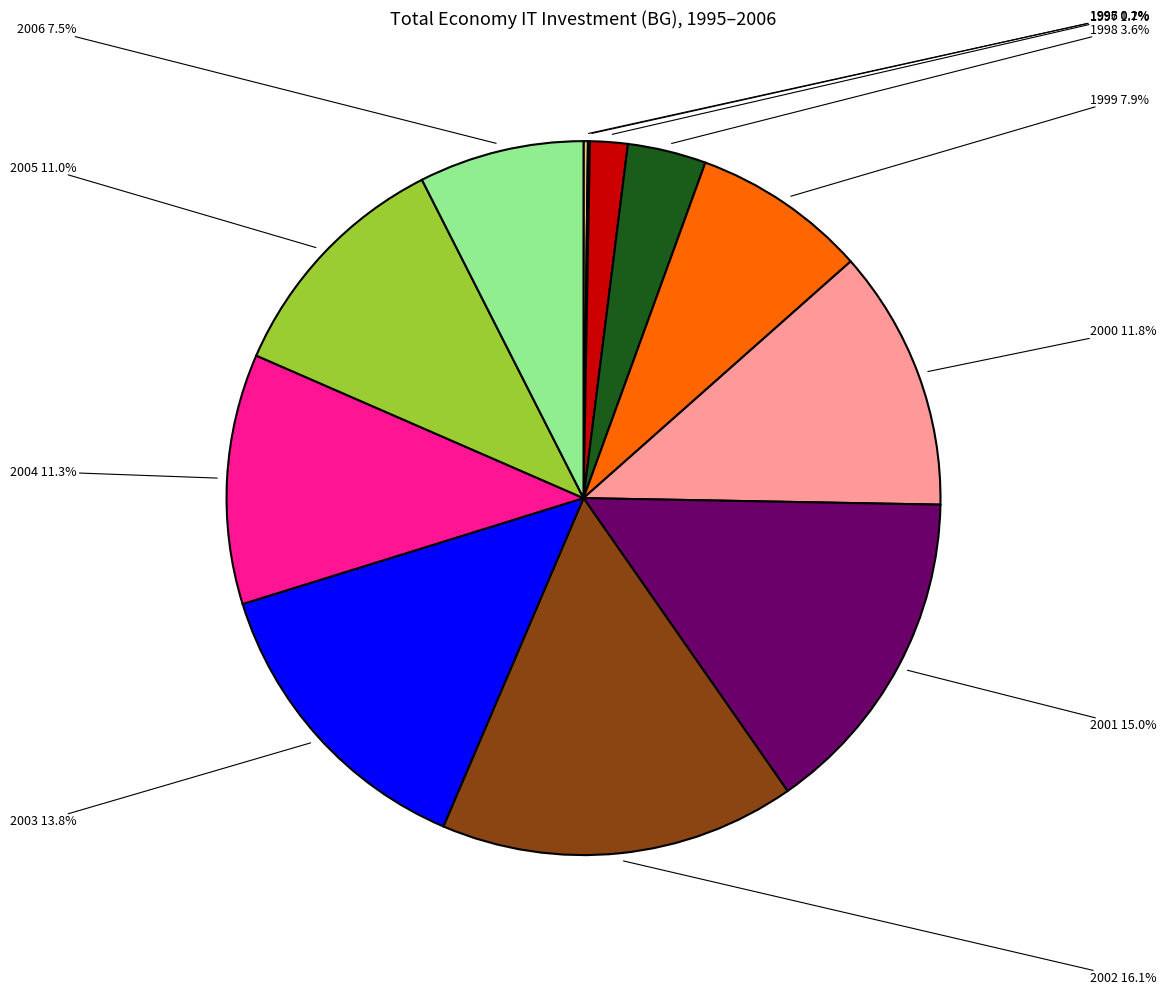

Does any single category account for the majority?

No